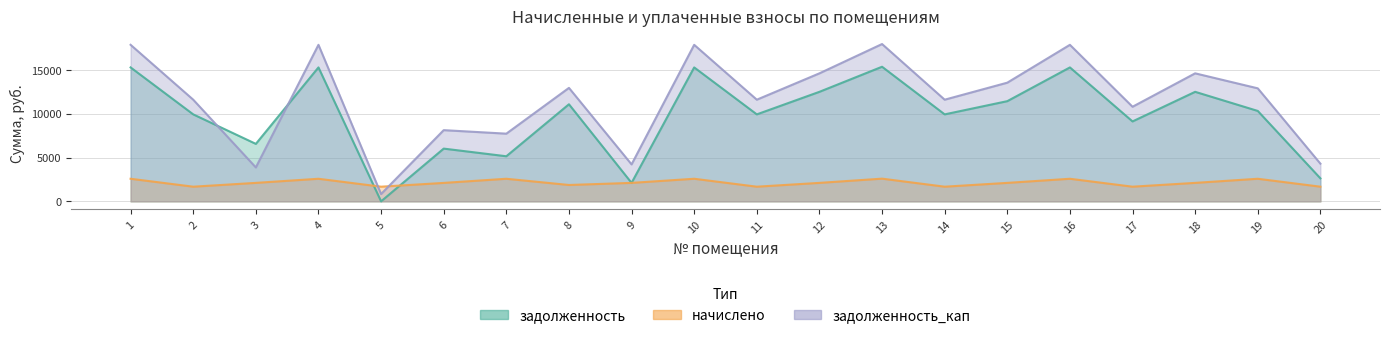

What is the value of the начислено point at the 8th from the left?

1869.5